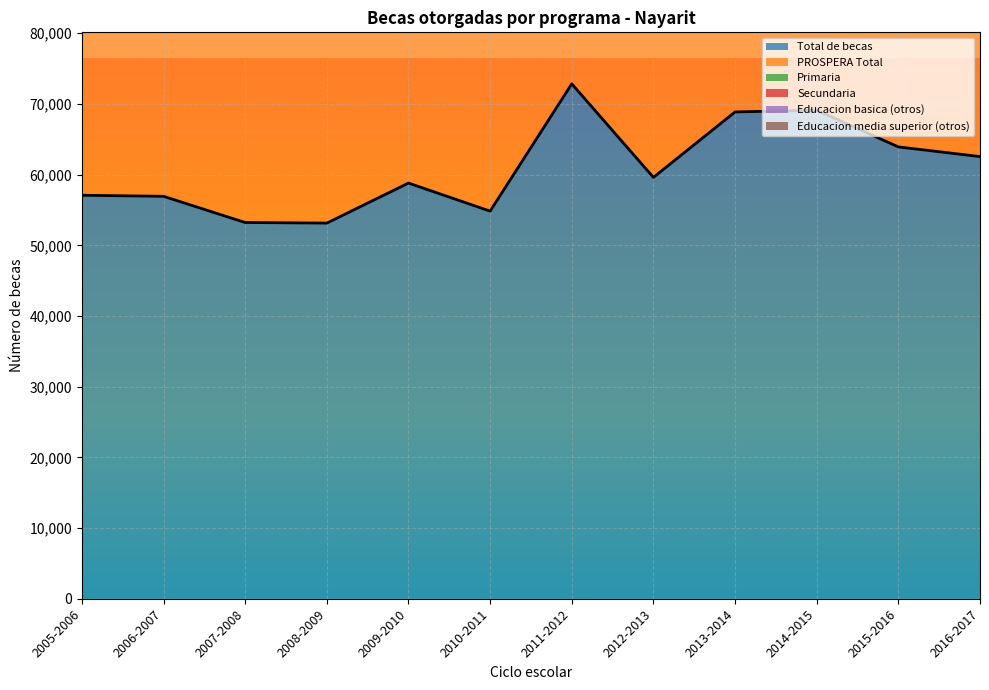

How many values in the Primaria series are below 21139?

6